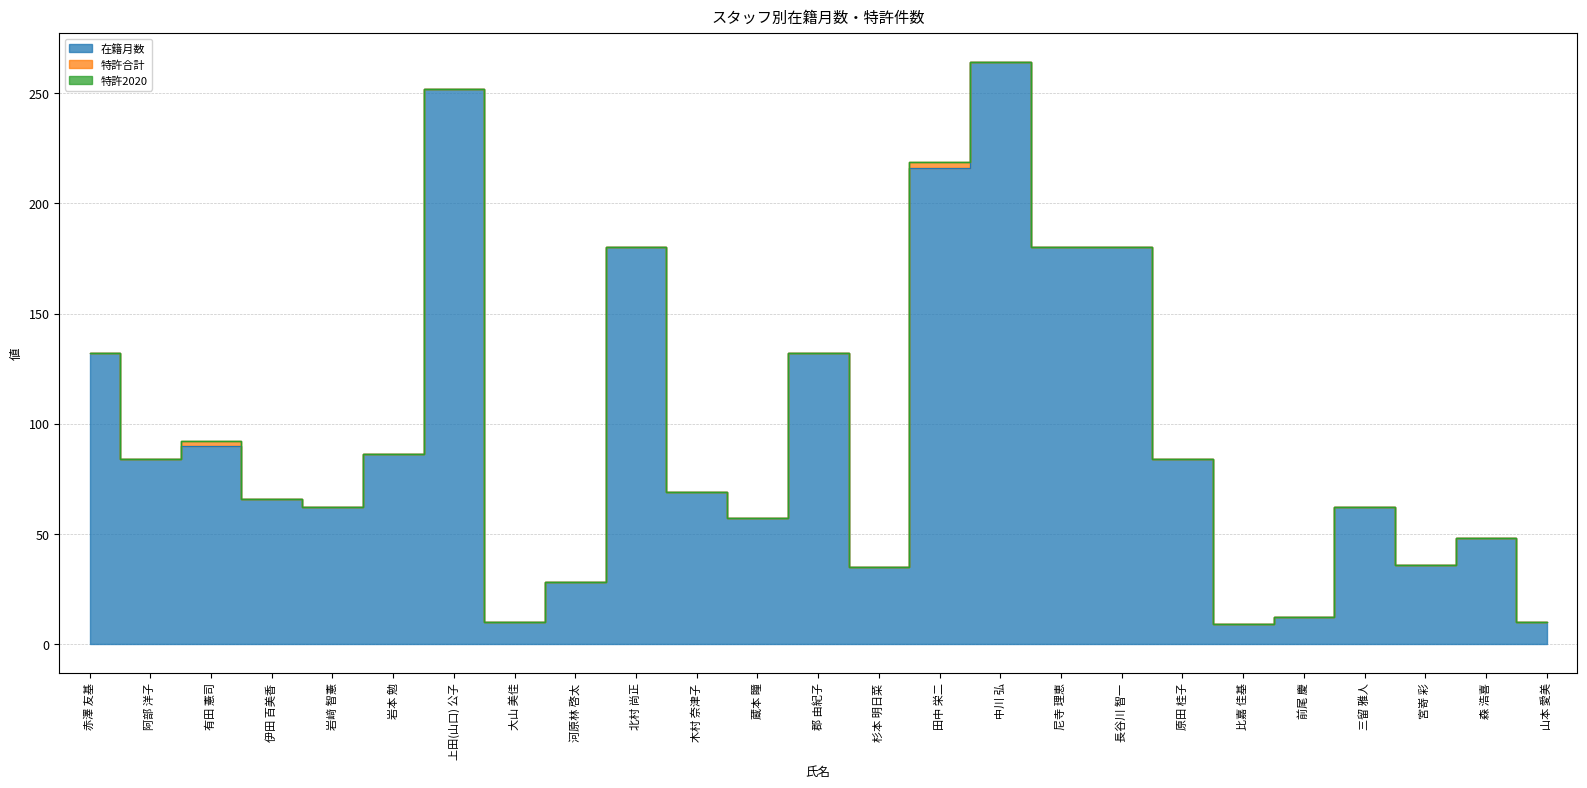

Reading left to right, transcribe all the data shown in this chart.

在籍月数: 赤澤 友基=132	阿部 洋子=84	有田 憲司=90	伊田 百美香=66	岩﨑 智憲=62	岩本 勉=86	上田(山口) 公子=252	大山 美佳=10	河原林 啓太=28	北村 尚正=180	木村 奈津子=69	蔵本 瞳=57	郡 由紀子=132	杉本 明日菜=35	田中 栄二=216	中川 弘=264	尼寺 理恵=180	長谷川 智一=180	原田 桂子=84	比嘉 佳基=9	前尾 慶=12	三留 雅人=62	宮嵜 彩=36	森 浩喜=48	山本 愛美=10
特許合計: 赤澤 友基=0	阿部 洋子=0	有田 憲司=2	伊田 百美香=0	岩﨑 智憲=0	岩本 勉=0	上田(山口) 公子=0	大山 美佳=0	河原林 啓太=0	北村 尚正=0	木村 奈津子=0	蔵本 瞳=0	郡 由紀子=0	杉本 明日菜=0	田中 栄二=3	中川 弘=0	尼寺 理恵=0	長谷川 智一=0	原田 桂子=0	比嘉 佳基=0	前尾 慶=0	三留 雅人=0	宮嵜 彩=0	森 浩喜=0	山本 愛美=0
特許2020: 赤澤 友基=0	阿部 洋子=0	有田 憲司=0	伊田 百美香=0	岩﨑 智憲=0	岩本 勉=0	上田(山口) 公子=0	大山 美佳=0	河原林 啓太=0	北村 尚正=0	木村 奈津子=0	蔵本 瞳=0	郡 由紀子=0	杉本 明日菜=0	田中 栄二=0	中川 弘=0	尼寺 理恵=0	長谷川 智一=0	原田 桂子=0	比嘉 佳基=0	前尾 慶=0	三留 雅人=0	宮嵜 彩=0	森 浩喜=0	山本 愛美=0